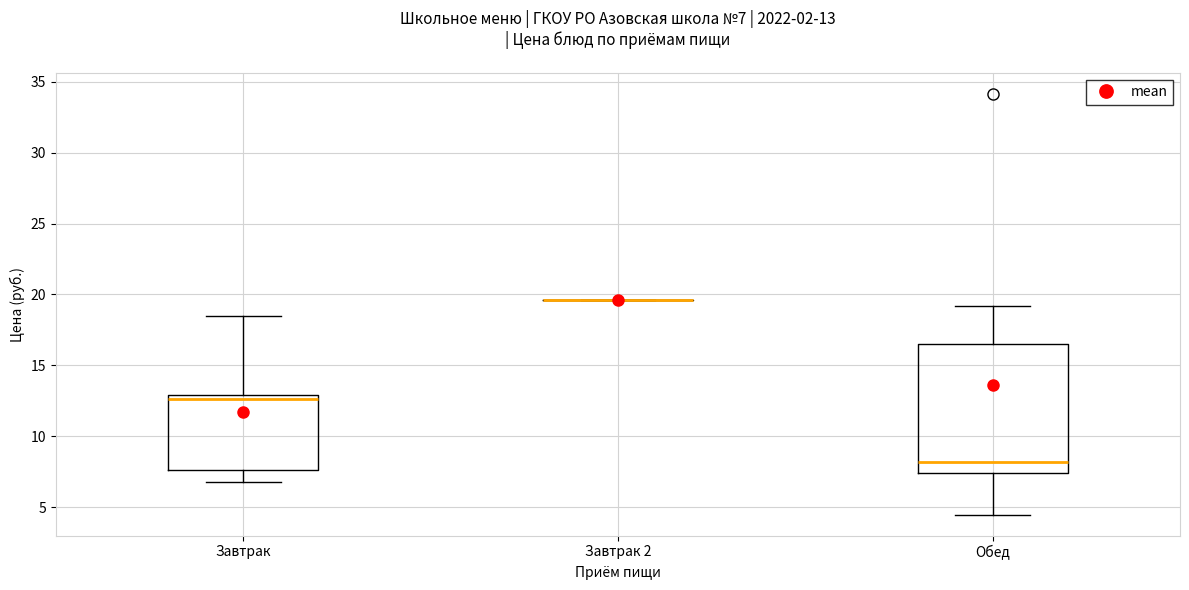

Comparing the boxes themselves (not the whiskers), which one is the tallest?

Обед